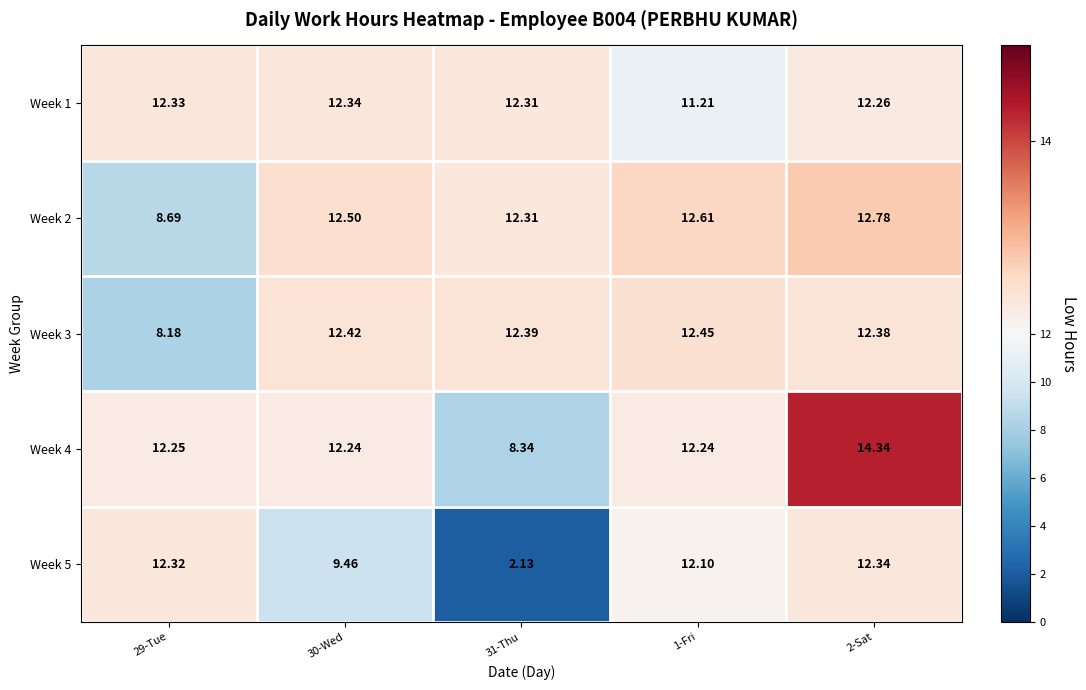

Rank the series at 31-Thu from highest to lowest value.

Week 3, Week 1, Week 2, Week 4, Week 5